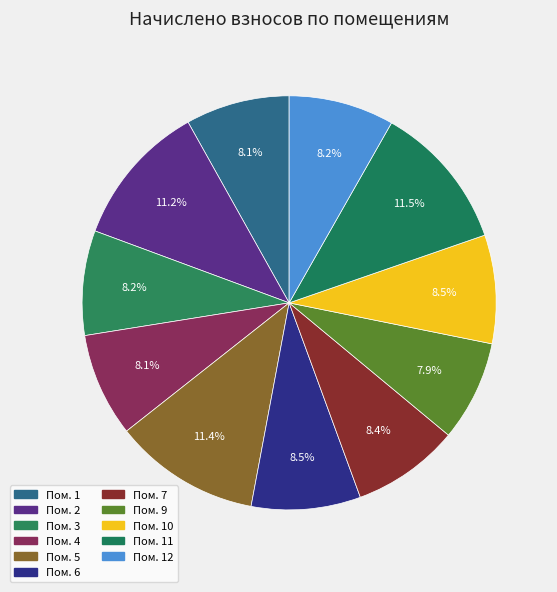

To the nearest percent, what is the average slice percentage?

9%